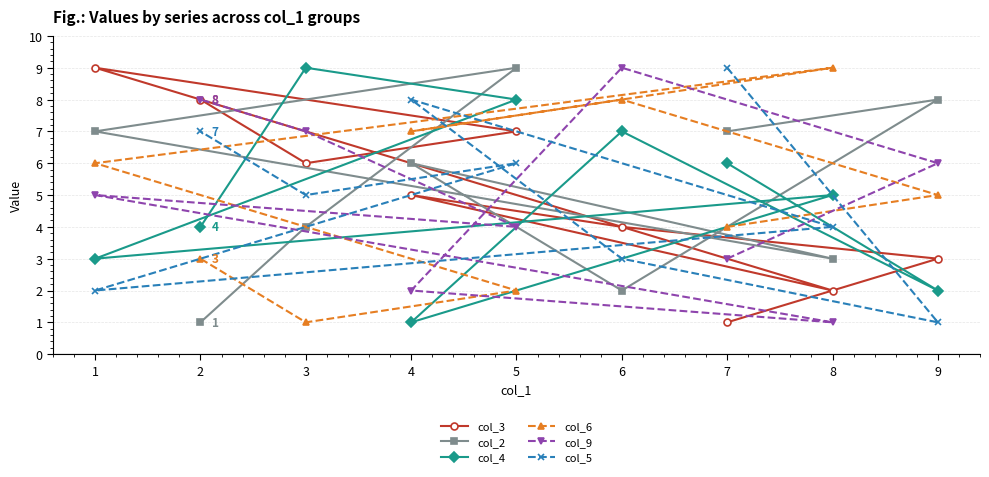

What is the value of the col_4 point at the 4th from the left?

1